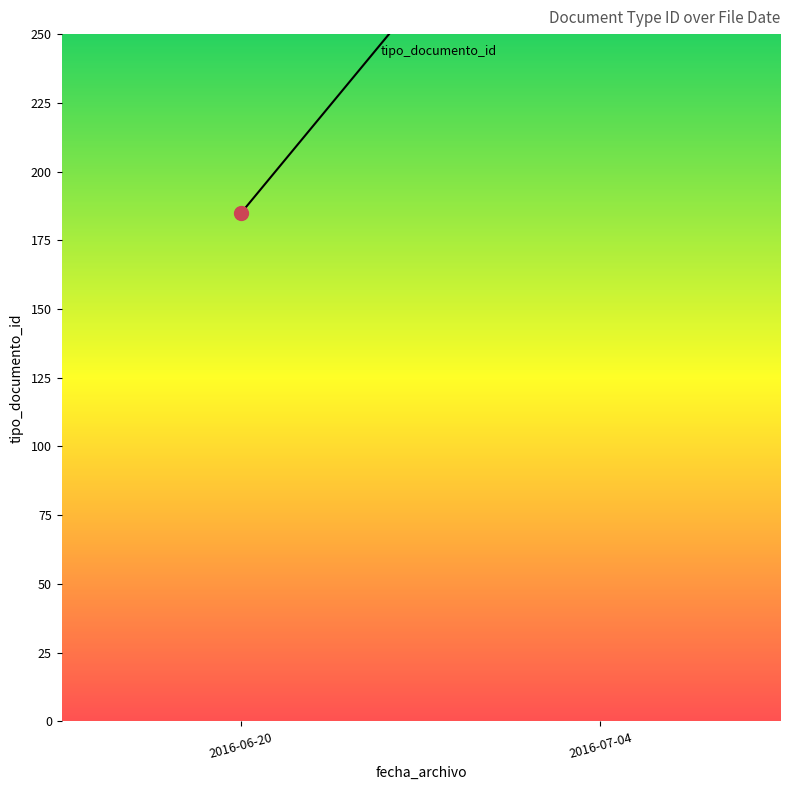

Between 2016-06-20 and 2016-06-20, which is larger?

2016-06-20